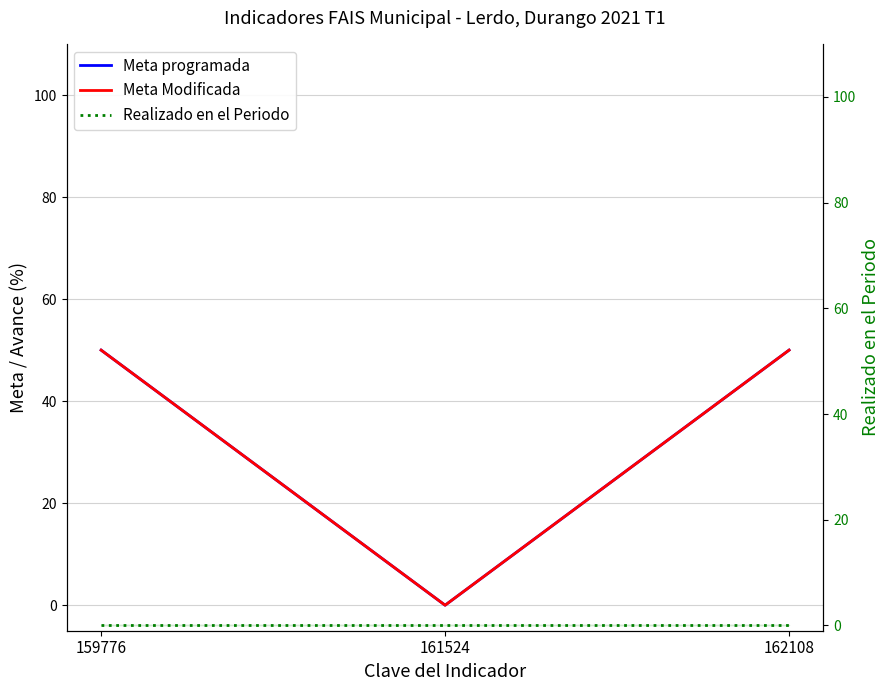

What are all the series names shown in the legend?

Meta programada, Meta Modificada, Realizado en el Periodo